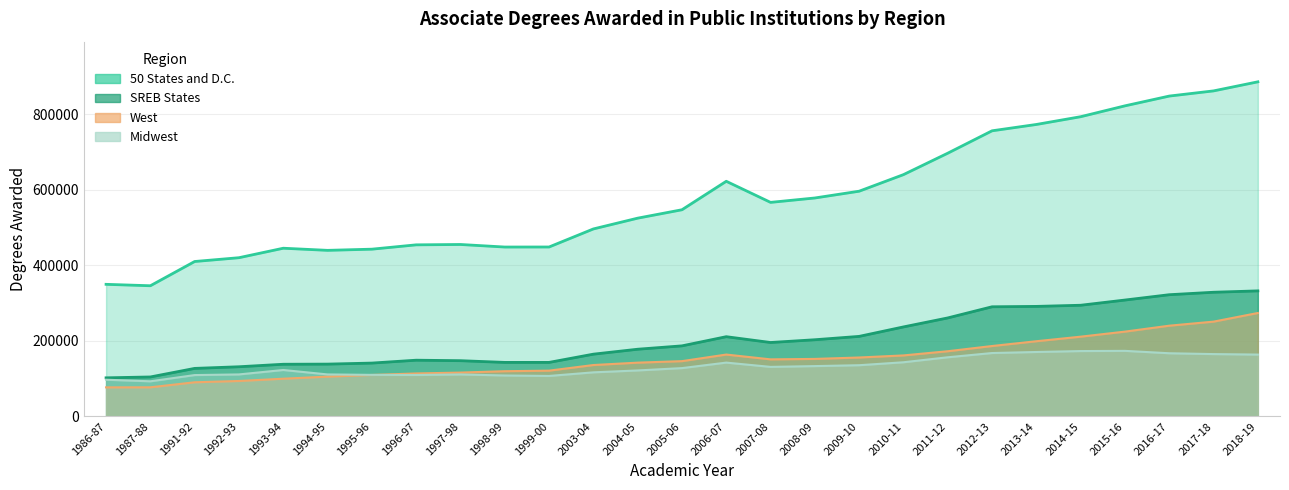

The 50 States and D.C. series shows 696710 at 2011-12. True or false?

True